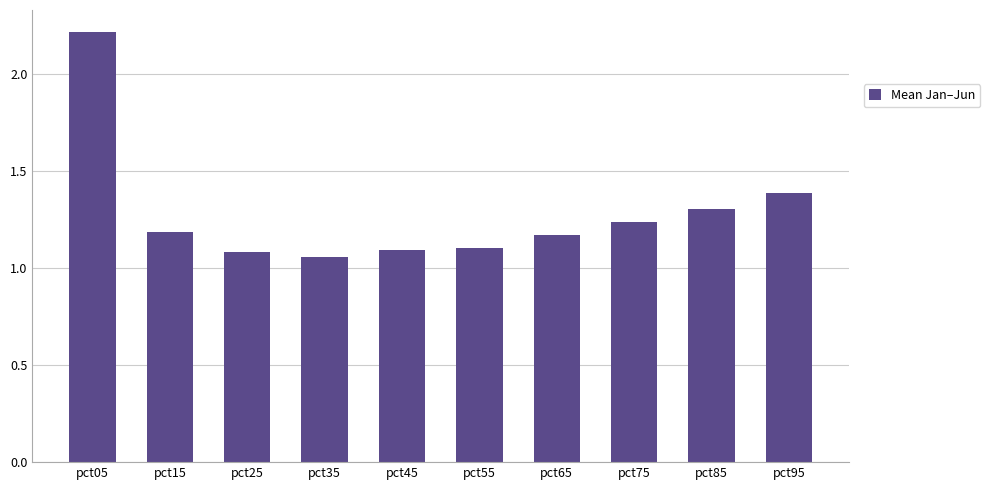

What is the maximum value shown in the chart?

2.2